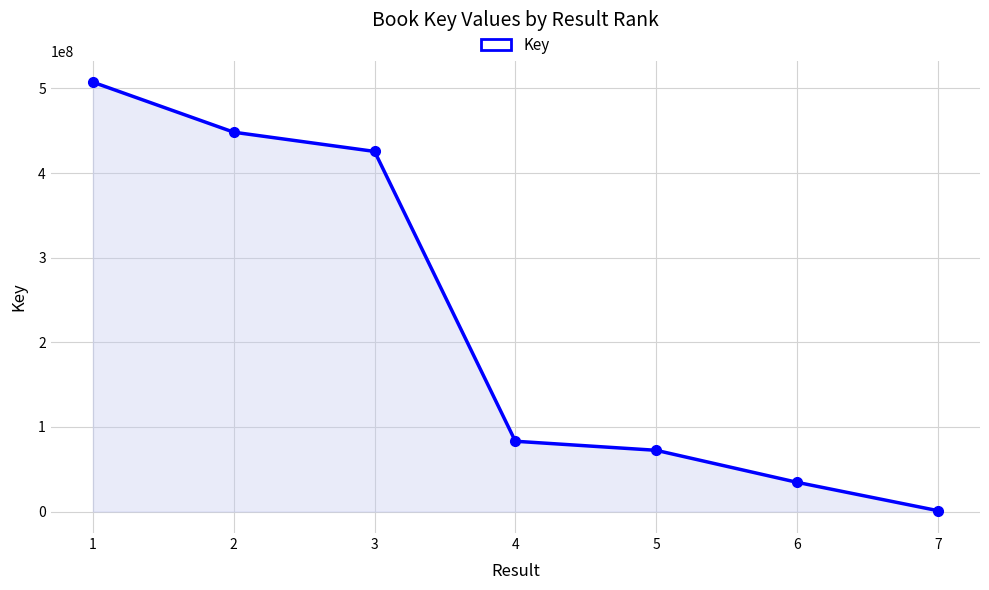

What is the sum of all values?

1572205034